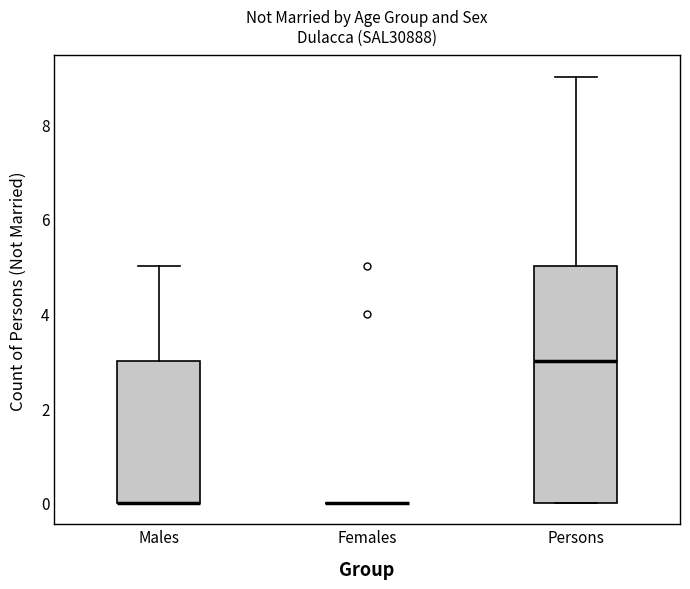

Reading left to right, read every box against the y-axis: the position of its median line, the range the box covers, and the ends of its whiskers. The values are not printed on the chart, so give them approximately, as read against the axis.

Males: median 0 (drawn on the box's lower edge), box 0 to 3, whiskers 0 to 5
Females: box collapsed to a line at 0, whiskers 0 to 0
Persons: median 3, box 0 to 5, whiskers 0 to 9